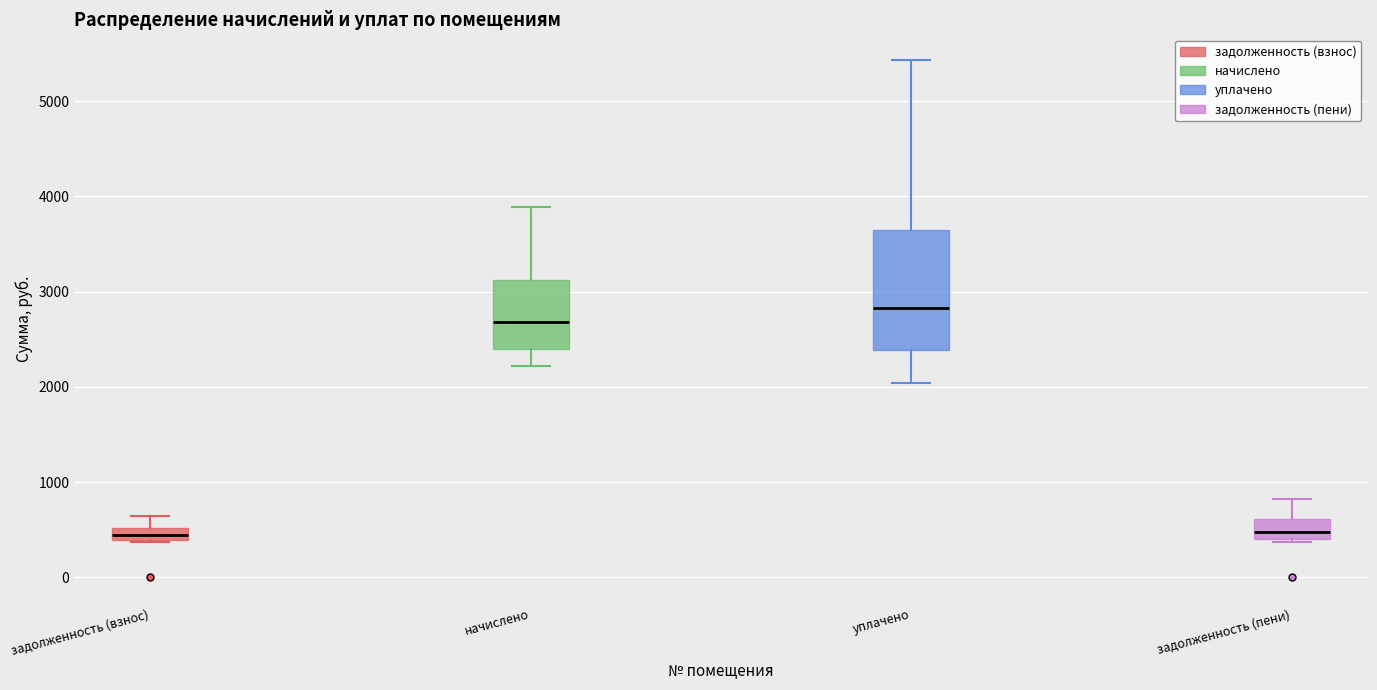

Which box is the tallest, from its lower edge to its upper edge?

уплачено